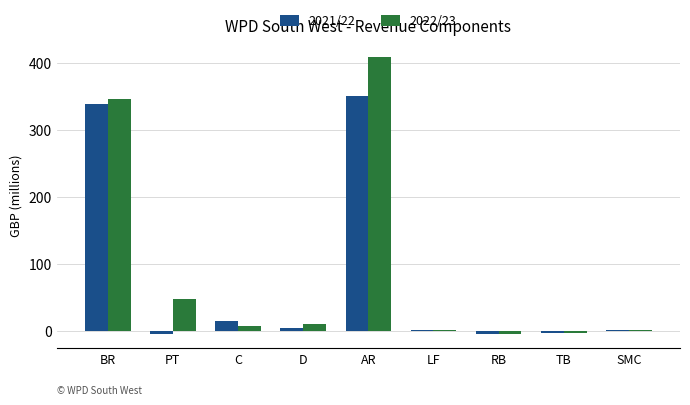

How many groups of bars are there?

9